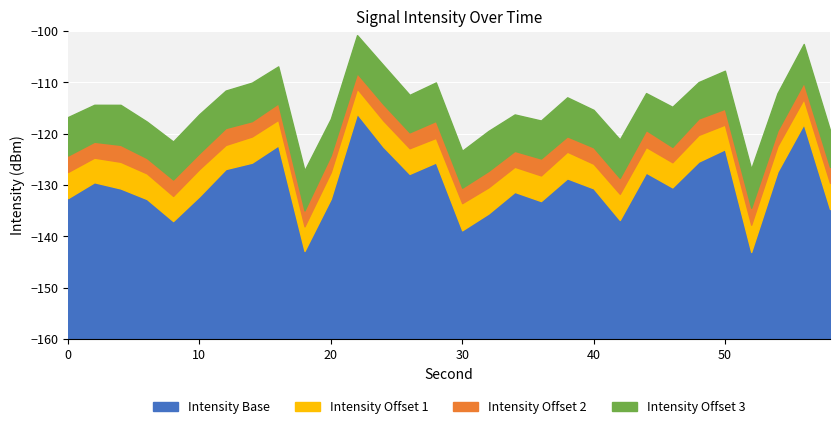

How many data points does each series have?

30